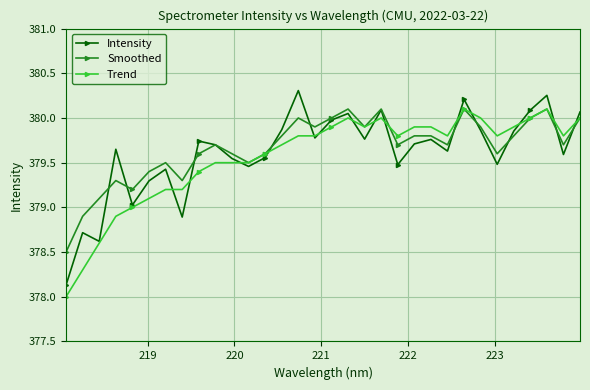

What is the minimum value for Smoothed?

378.5